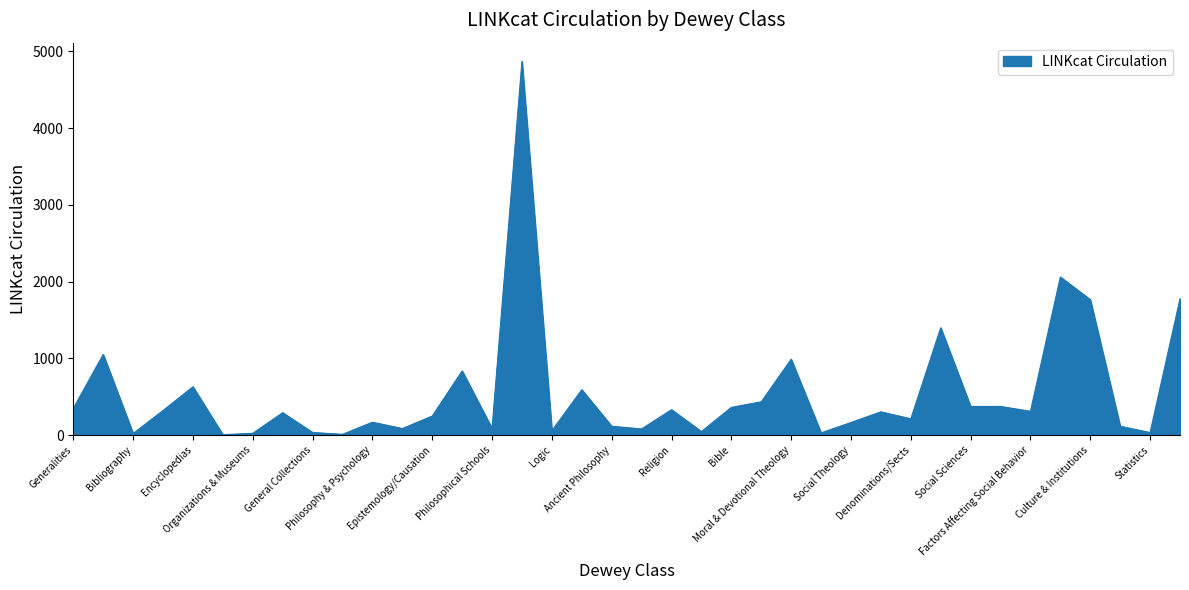

What is the difference between the maximum and minimum values?

4867